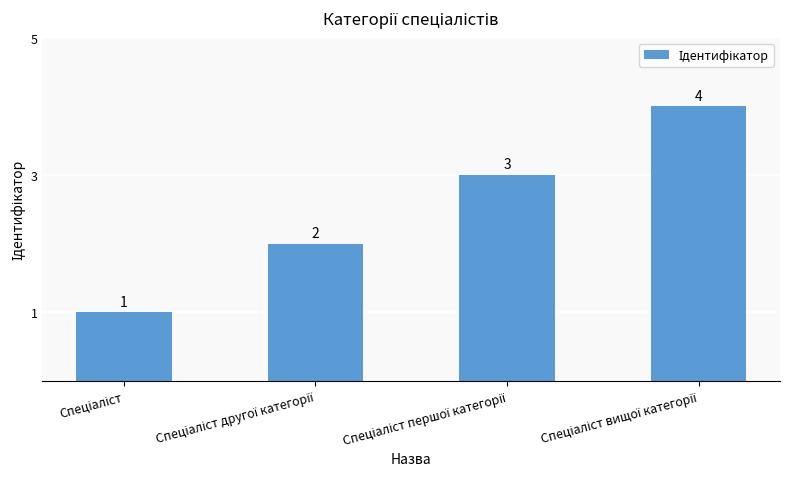

What is the sum of all values?

10